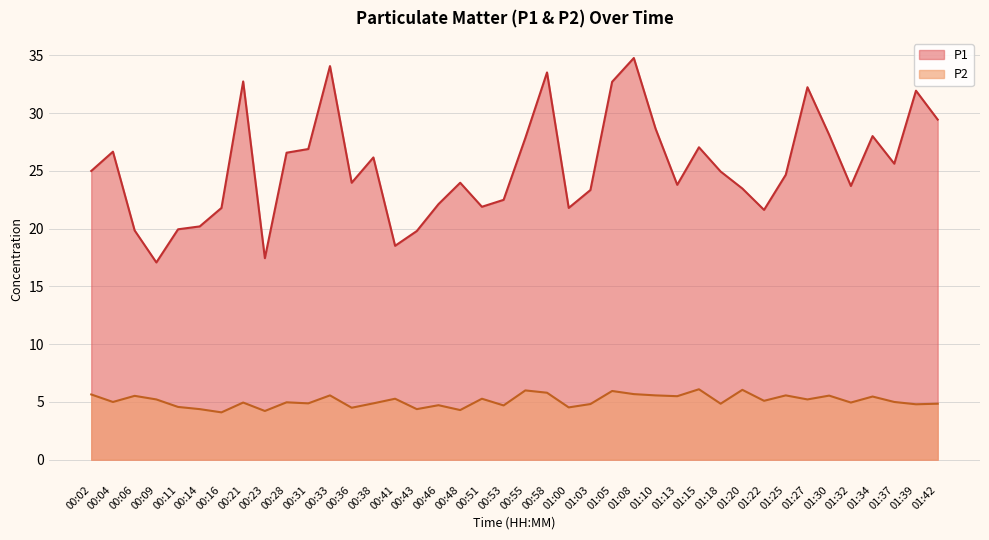

Rank the series at 00:11 from lowest to highest value.

P2, P1